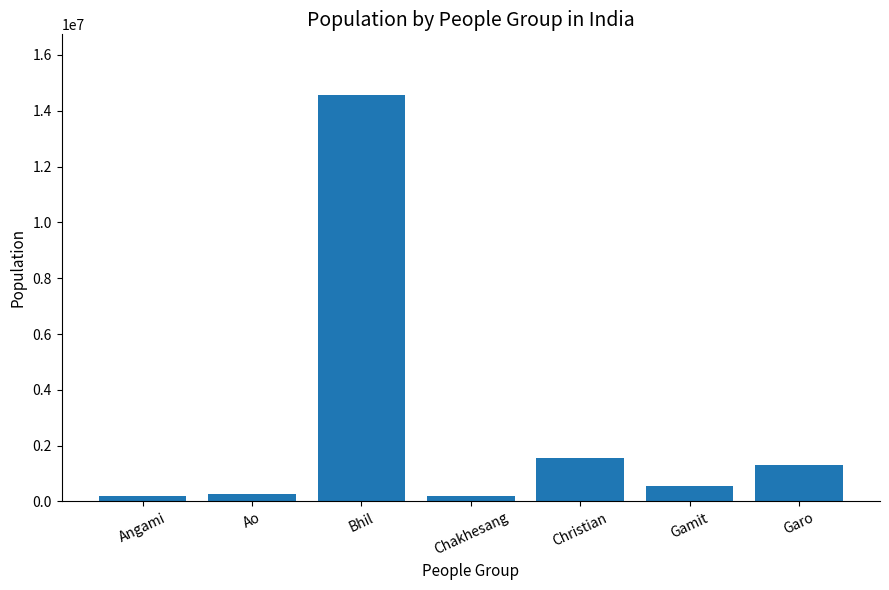

The chart shows a value of 1305000 at Garo. True or false?

True